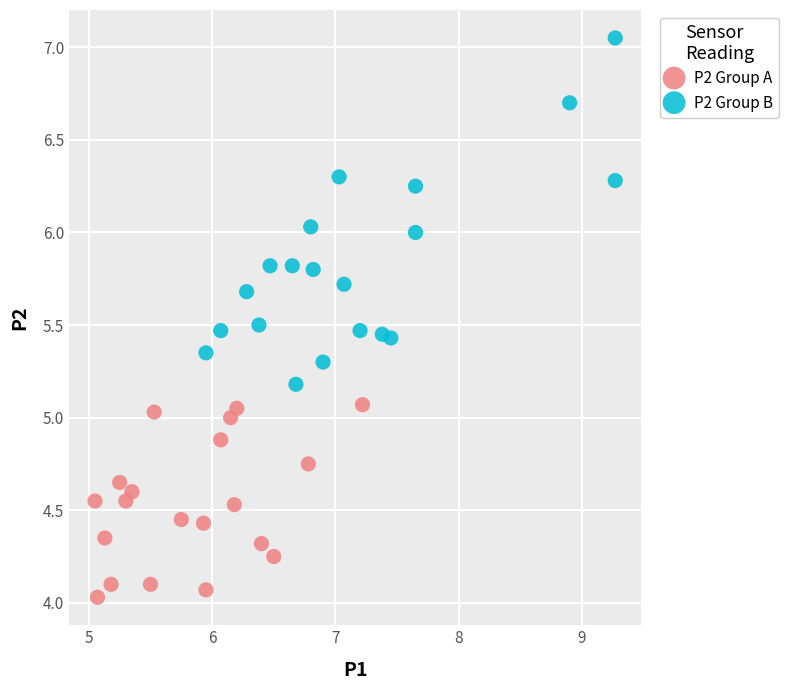

What are all the series names shown in the legend?

P2 Group A, P2 Group B